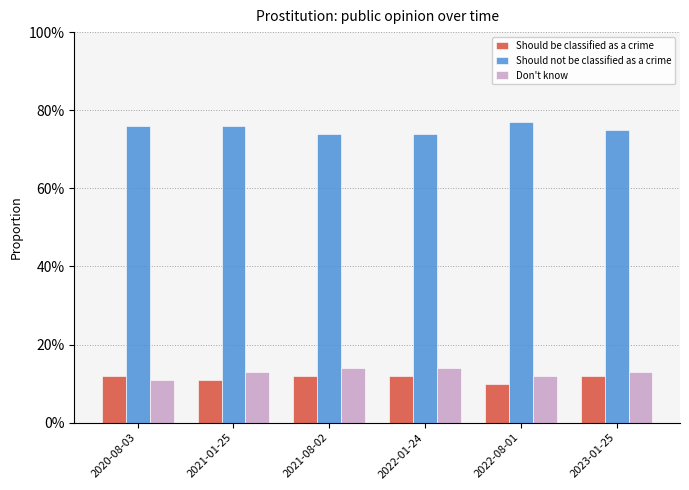

Where is Should be classified as a crime nearest to the value 0?

2022-08-01